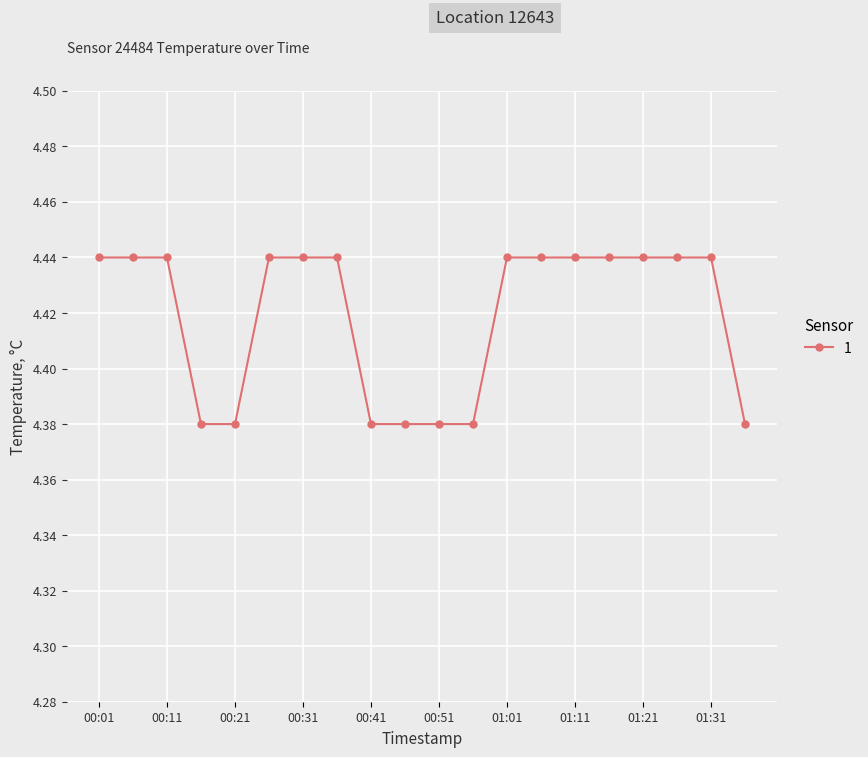

Count the values in the range 4 to 5.

20